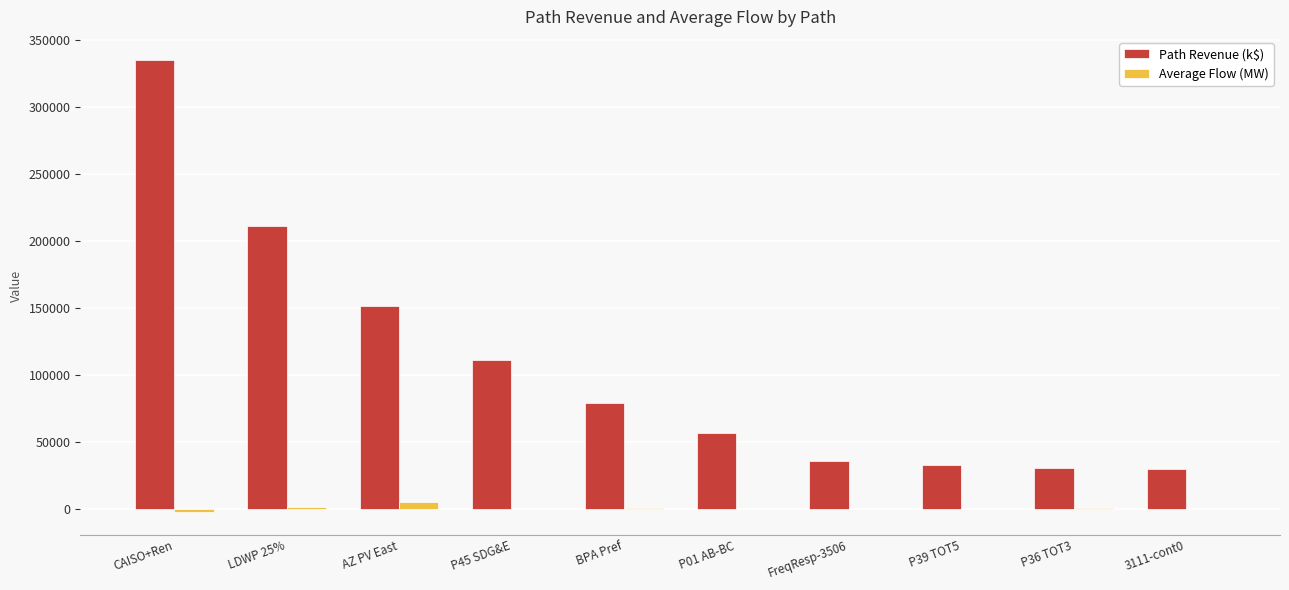

At which category is the sum across all series the highest?

CAISO+Ren